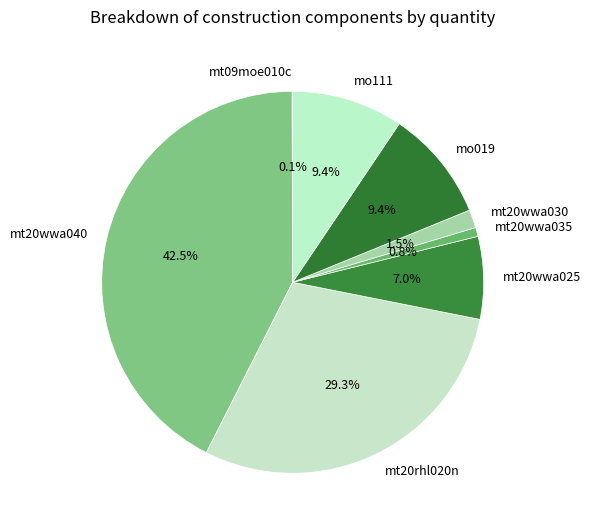

Is it true that mo019 is 18% of the pie?

False